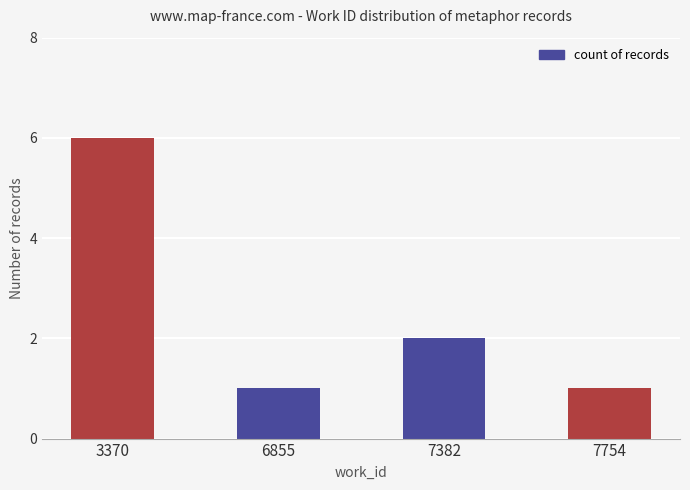

The value at 7382 is 2. True or false?

True